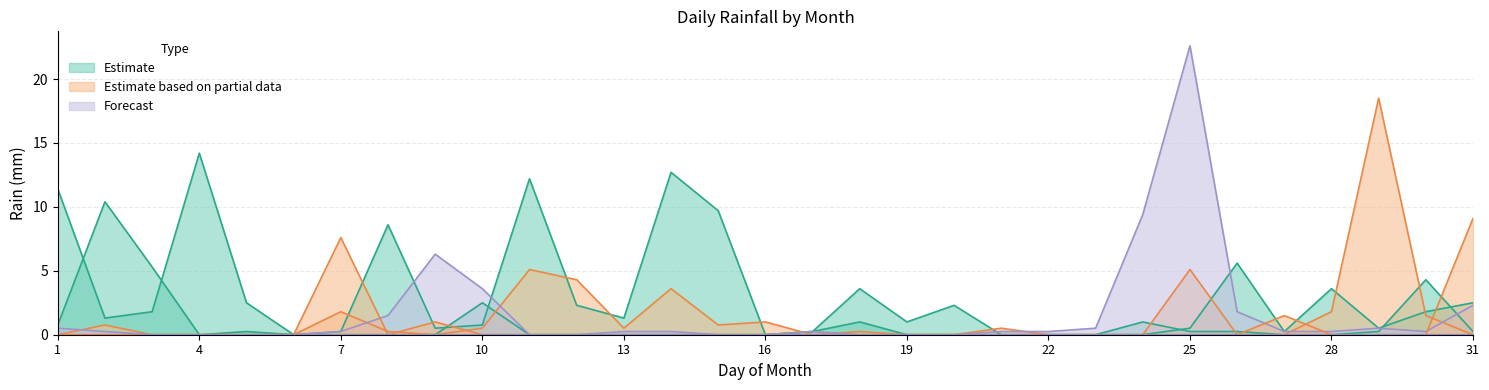

Which category has the lowest value across all series?

6